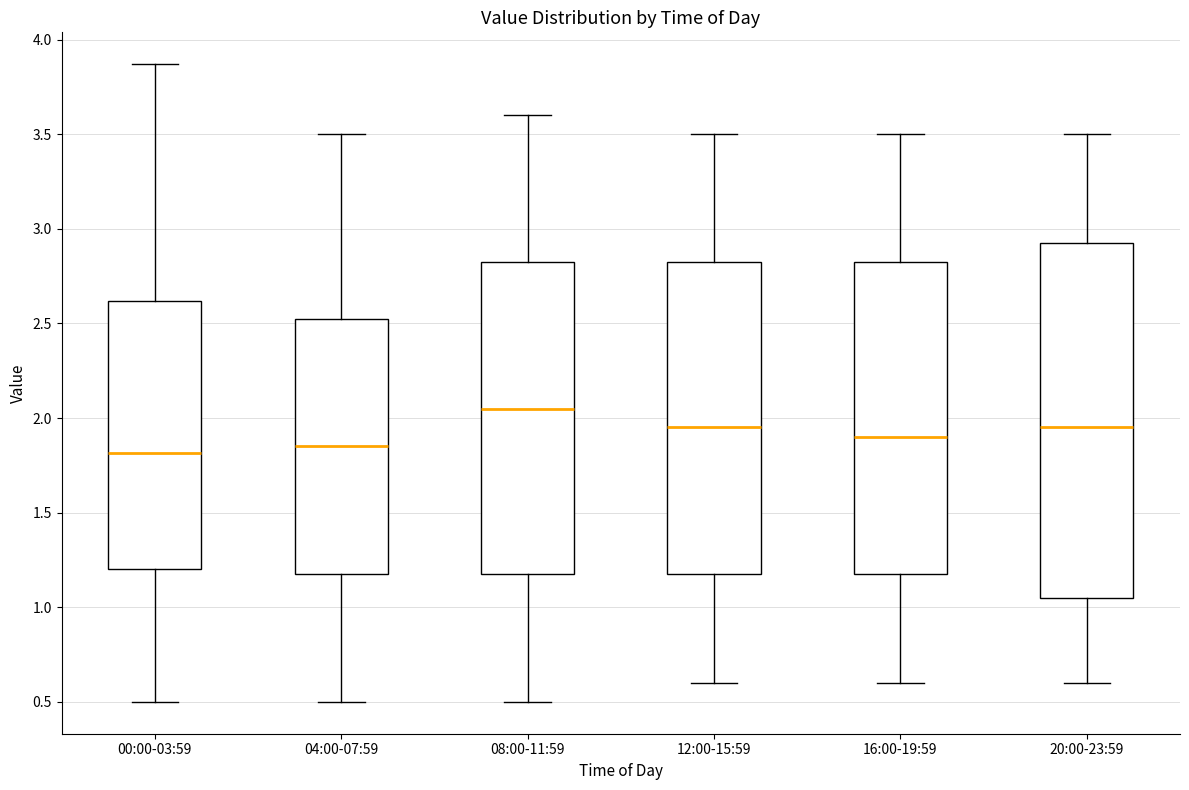

Reading left to right, transcribe this box plot: for each box, give where its median line is, the range the box spans, and where its two whiskers end, as read against the y-axis. The values are not printed on the chart, so give them approximately, as read against the axis.

00:00-03:59: median 1.80, box 1.20 to 2.60, whiskers 0.50 to 3.85
04:00-07:59: median 1.85, box 1.20 to 2.55, whiskers 0.50 to 3.50
08:00-11:59: median 2.05, box 1.20 to 2.85, whiskers 0.50 to 3.60
12:00-15:59: median 1.95, box 1.20 to 2.85, whiskers 0.60 to 3.50
16:00-19:59: median 1.90, box 1.20 to 2.85, whiskers 0.60 to 3.50
20:00-23:59: median 1.95, box 1.05 to 2.95, whiskers 0.60 to 3.50